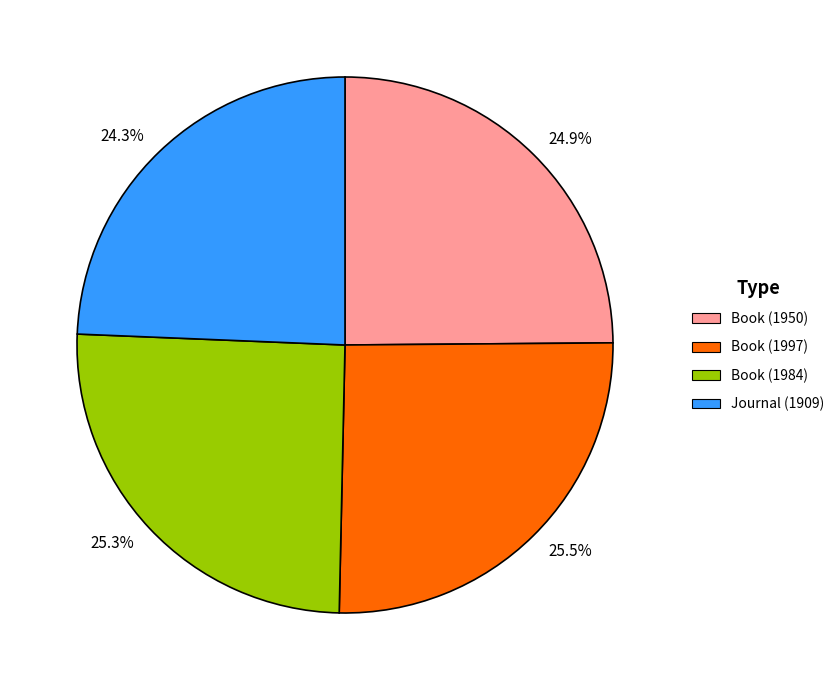

Is there any slice that represents more than half of the pie?

No